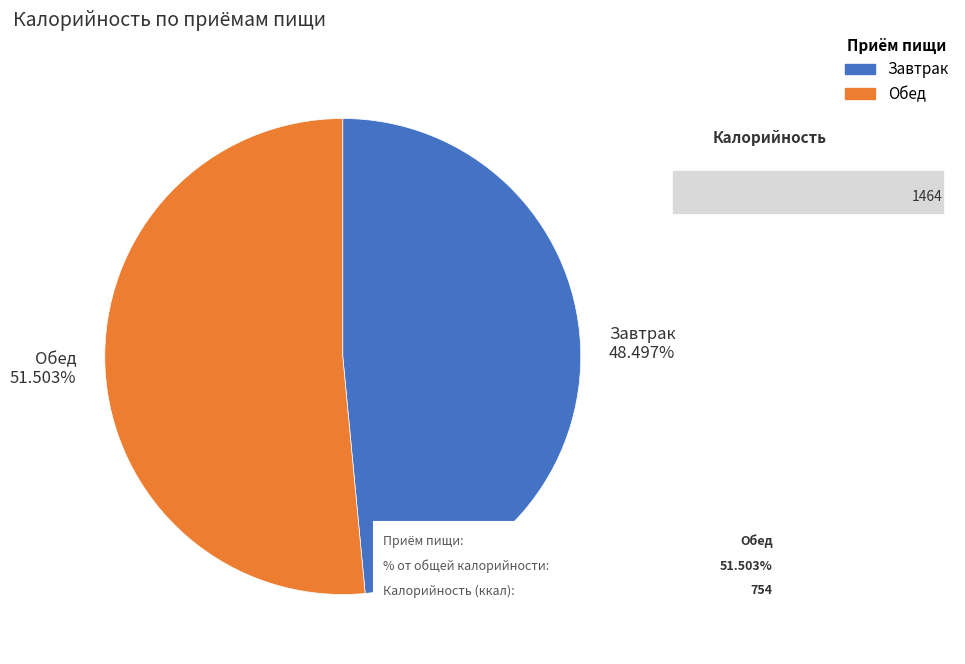

Which has a higher value, Обед or Завтрак?

Обед